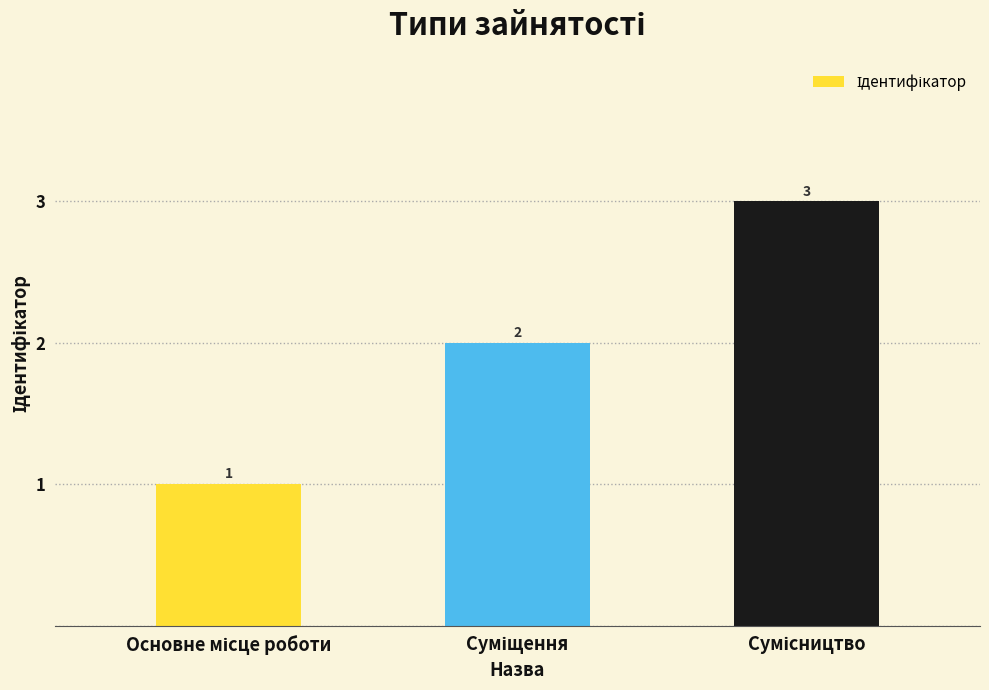

What is the value of the 3rd bar from the left?

3